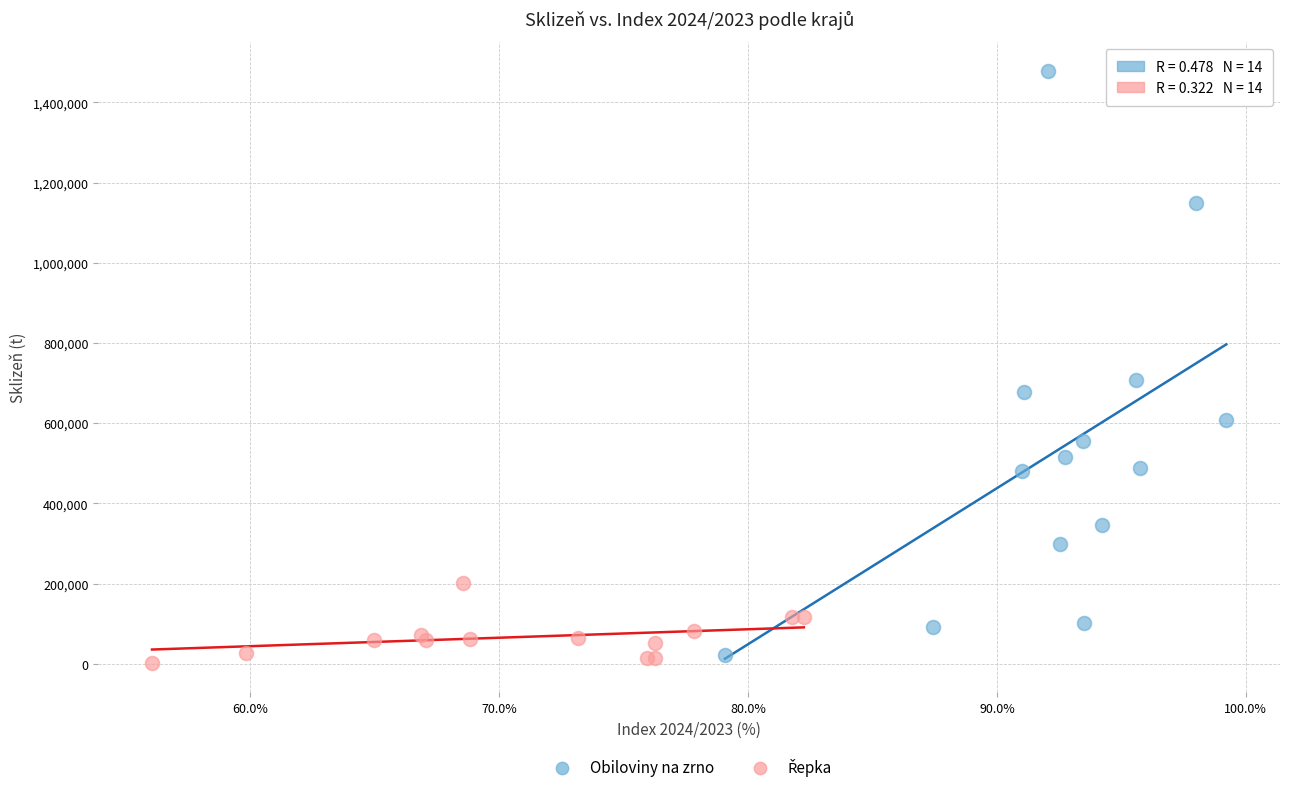

Which series contains the highest Y value?

Obiloviny na zrno